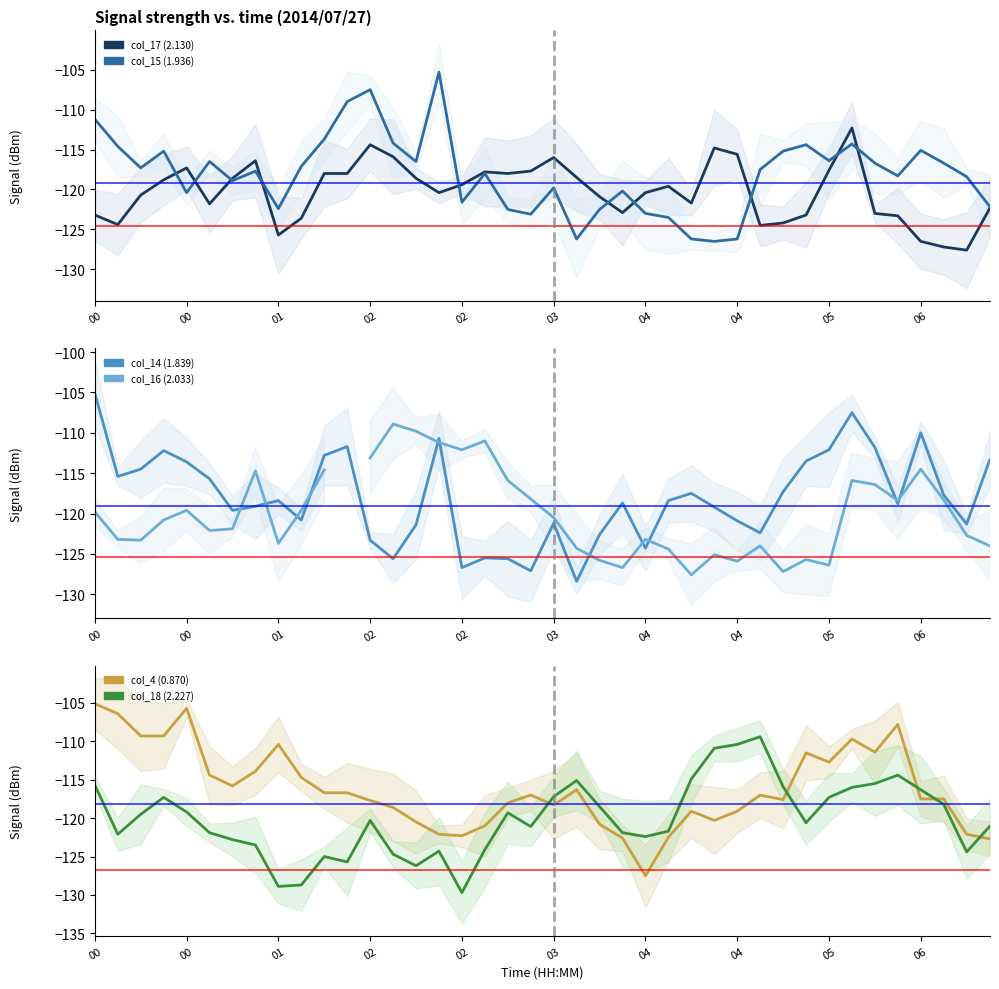

Which category has the highest value across all series?

00